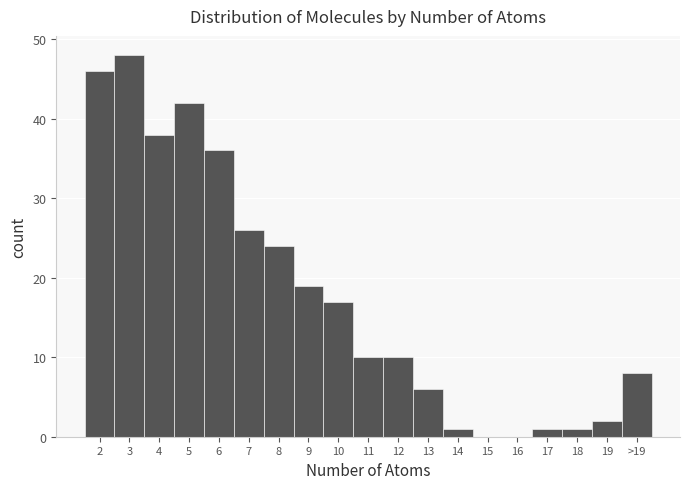

Reading right to left, list all the values displayed in this chart.

>19=8	19=2	18=1	17=1	16=0	15=0	14=1	13=6	12=10	11=10	10=17	9=19	8=24	7=26	6=36	5=42	4=38	3=48	2=46